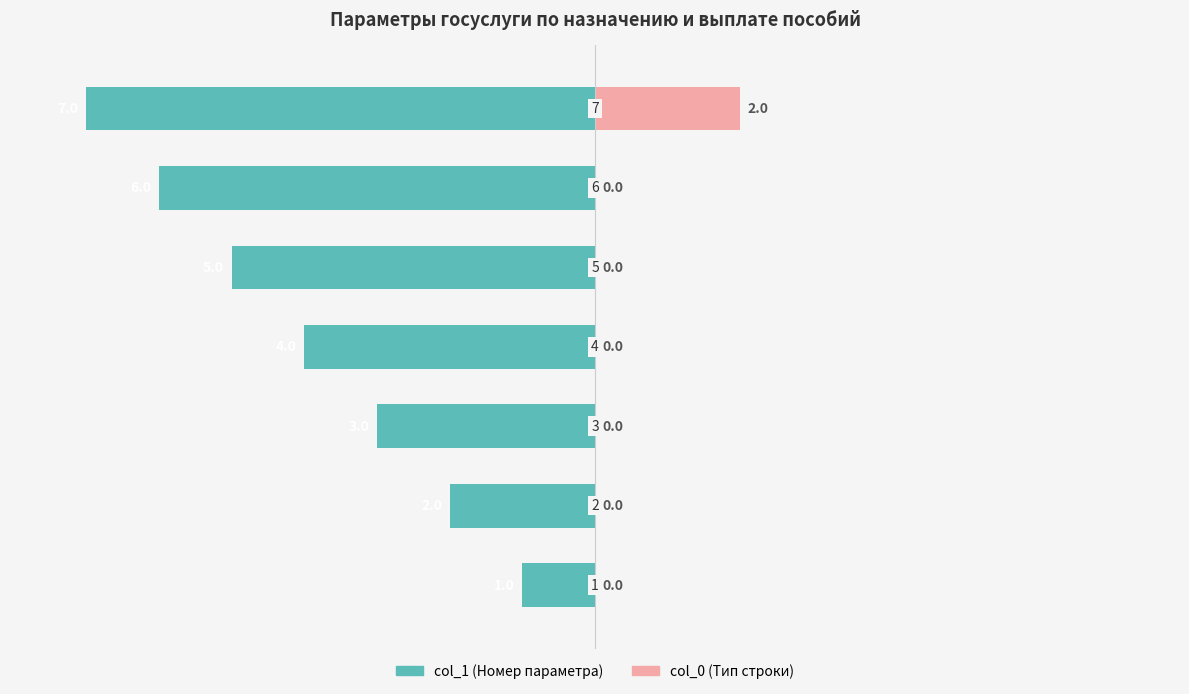

The value of col_0 (Тип строки) at 3 is -16.6. True or false?

False